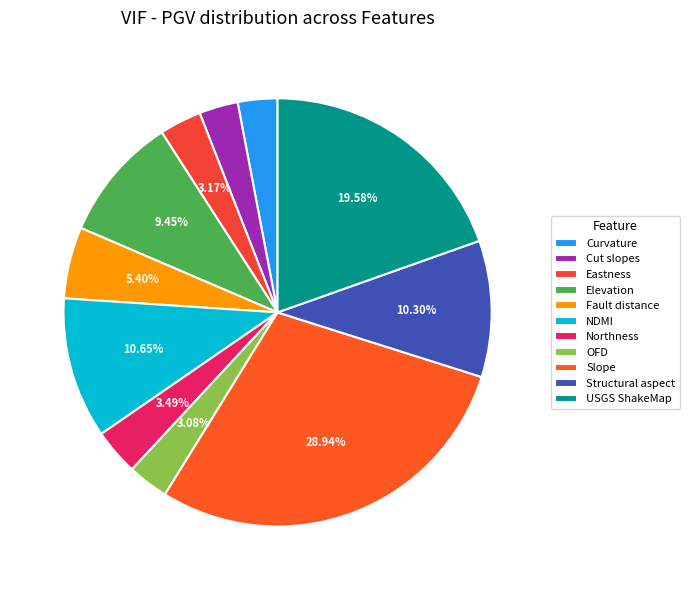

To the nearest percent, what portion does OFD represent?

3%